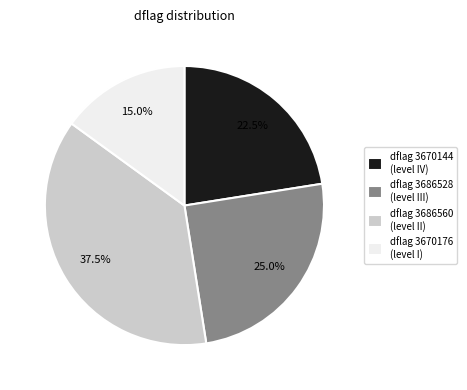

What is the largest slice in the pie chart?

dflag 3686560 (level II)